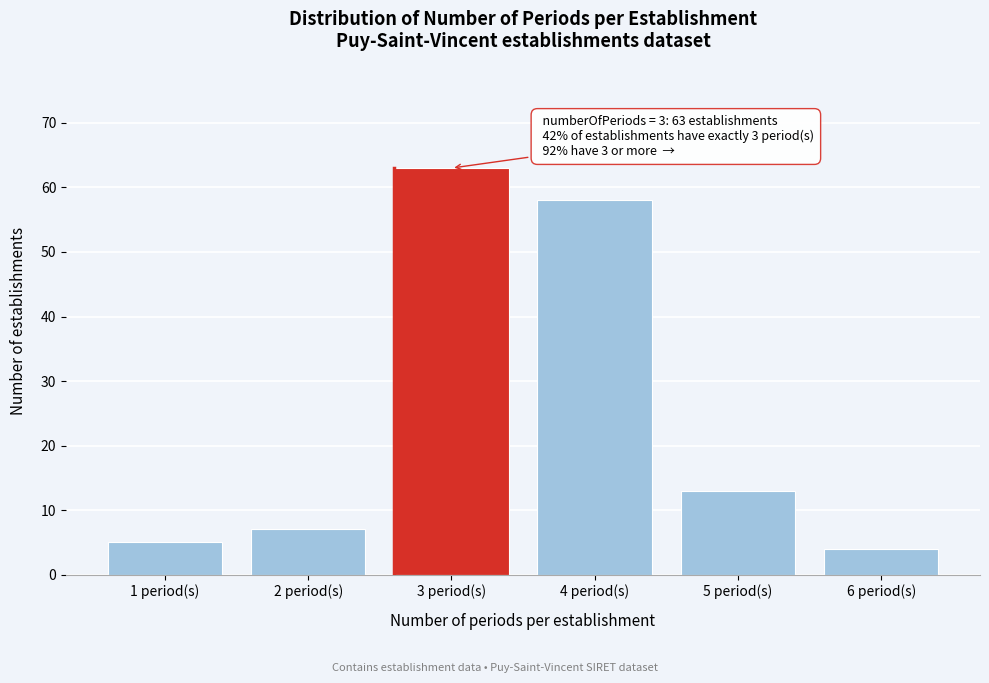

Reading left to right, what are all the values shown in this chart?

5	7	63	58	13	4